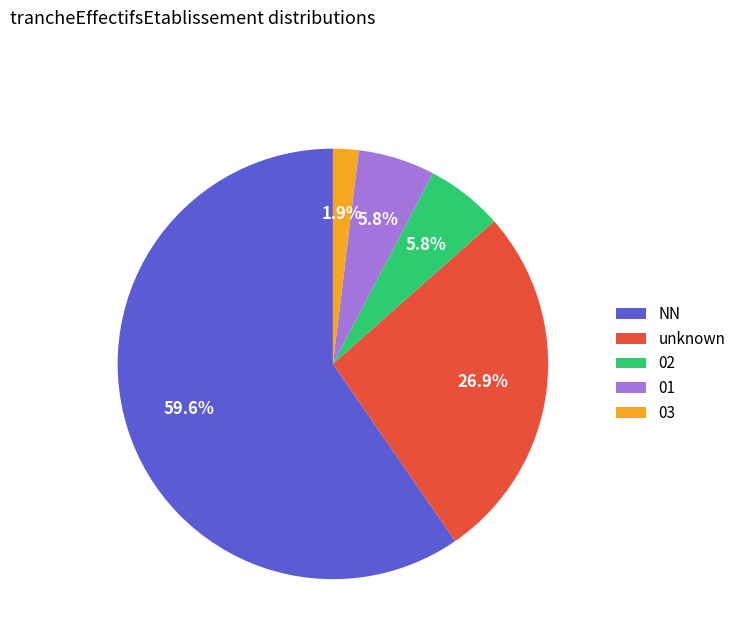

Which category accounts for the majority?

NN